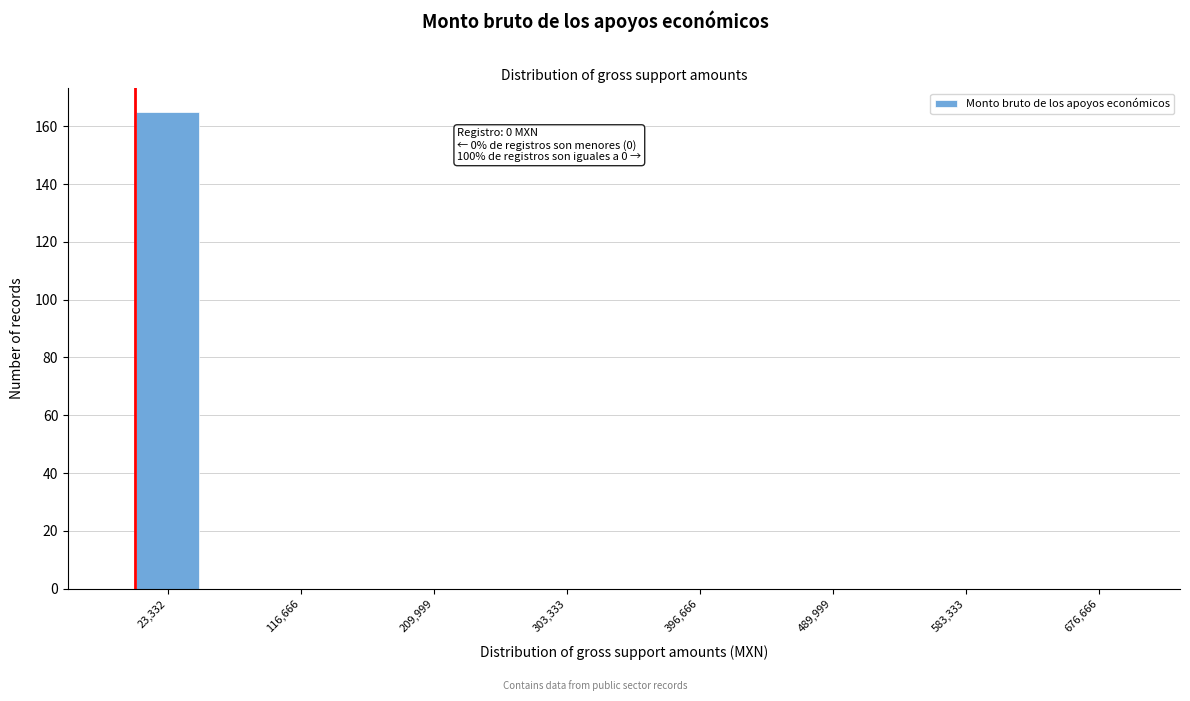

Over which range of the x-axis is the bar tallest?

0 to 50000